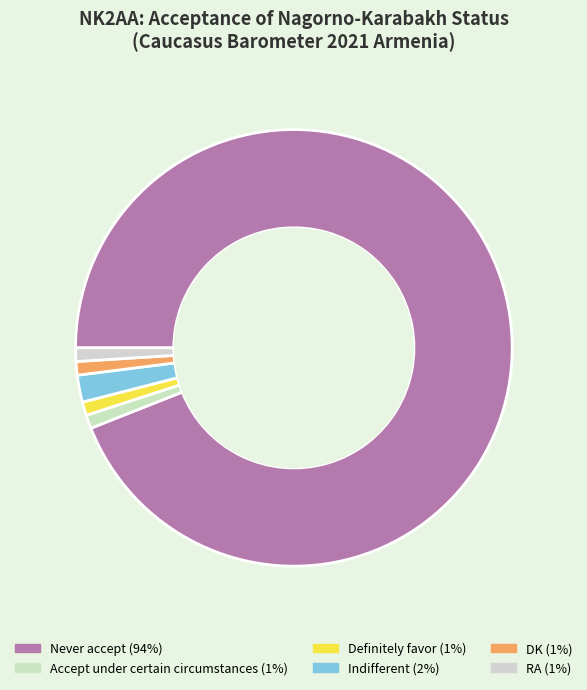

Which slice represents more than half of the pie?

Never accept